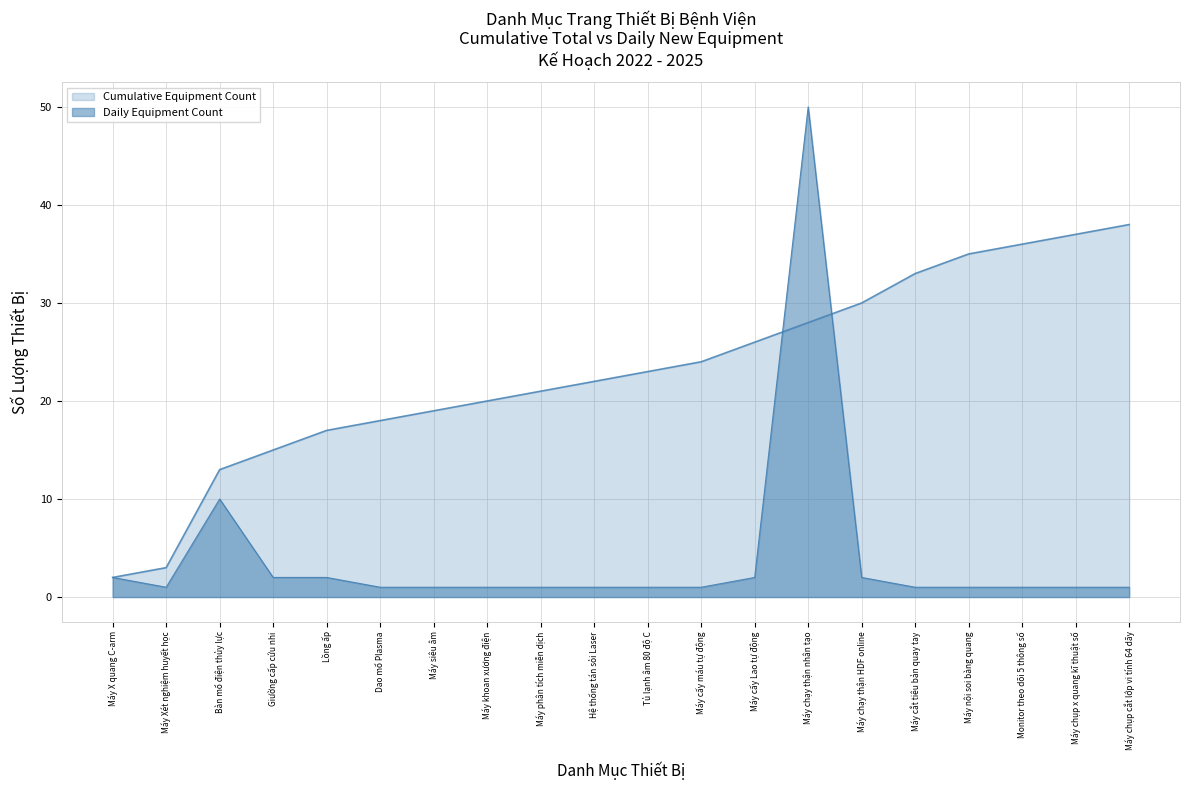

List the series in order of their peak value, lowest first.

Cumulative Equipment Count, Daily Equipment Count